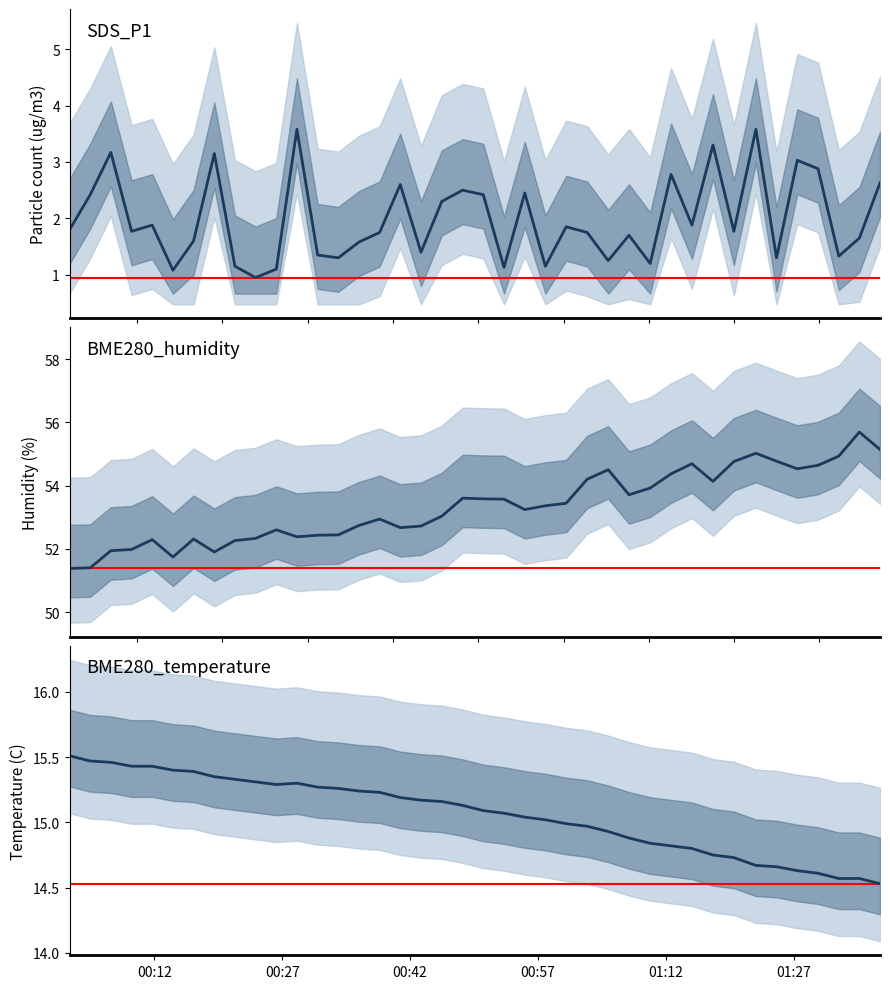

How many values in the BME280_humidity series exceed 53?

22